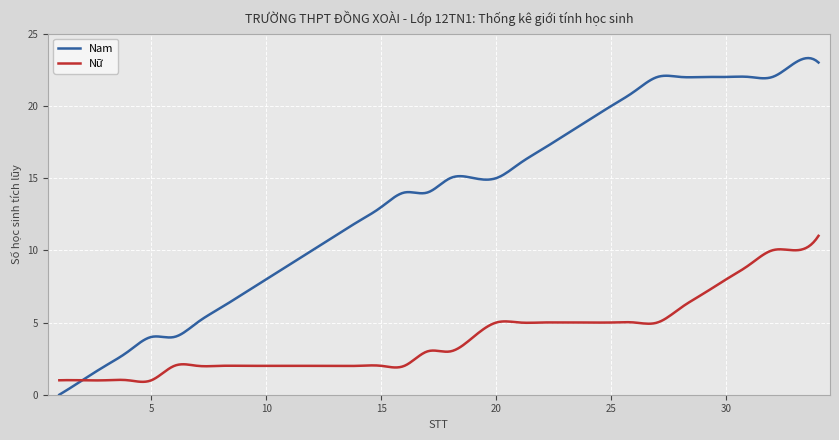

What is the sum of all Nữ values?

1200.2